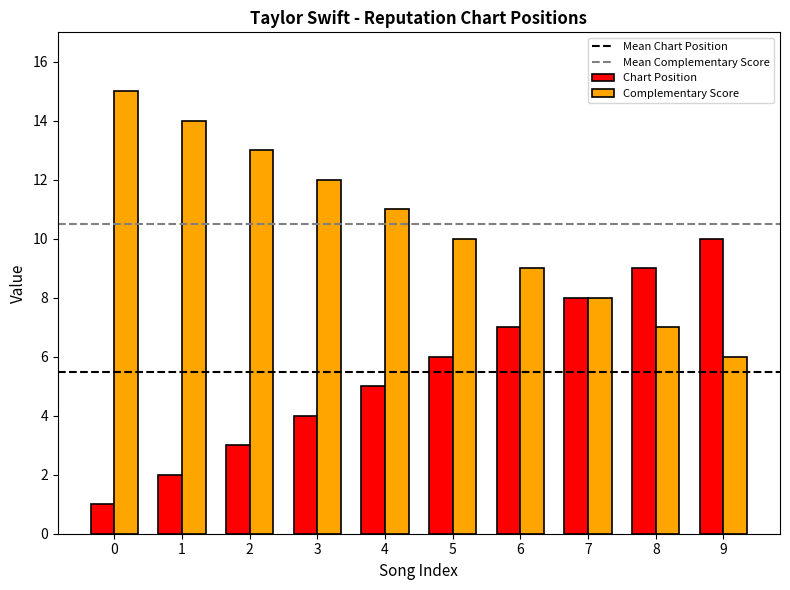

At 2, list the series in order from smallest to largest.

Chart Position, Complementary Score